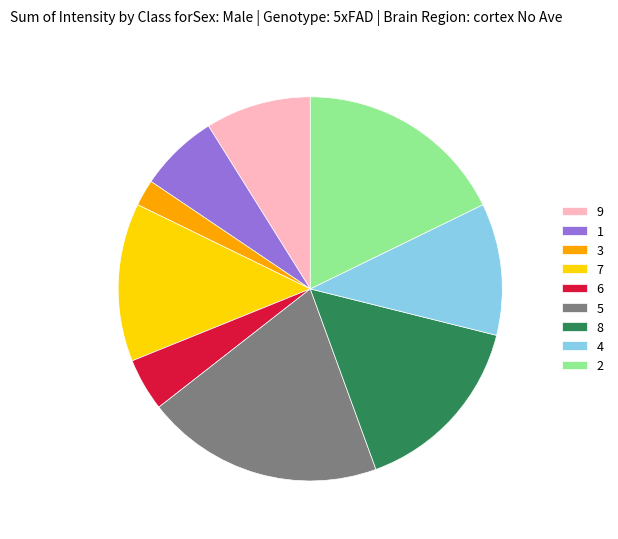

Does 1 represent more than half of the total?

No